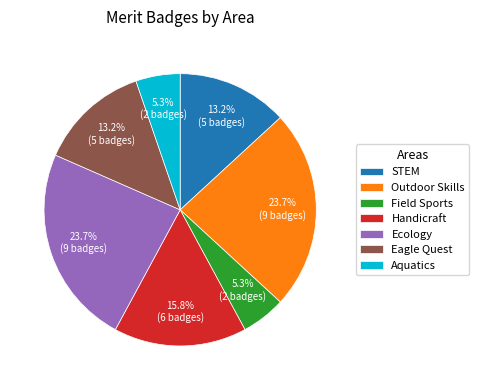

How many slices are in this pie chart?

7